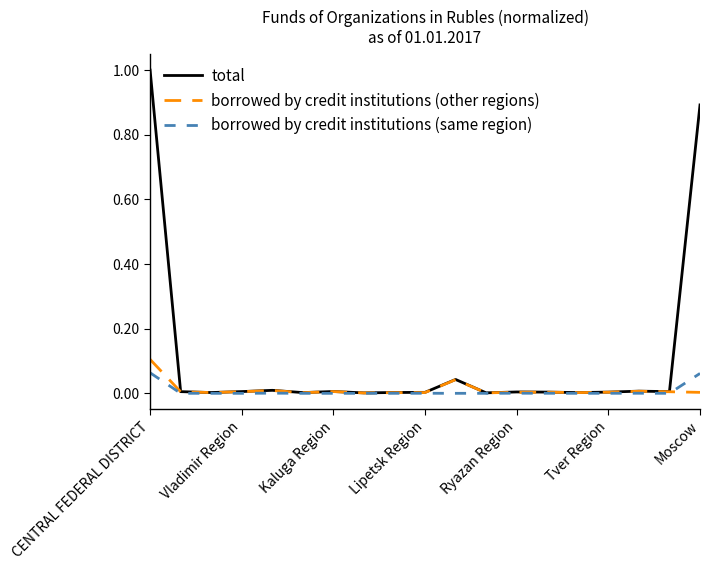

Which series has the largest total across all categories?

total